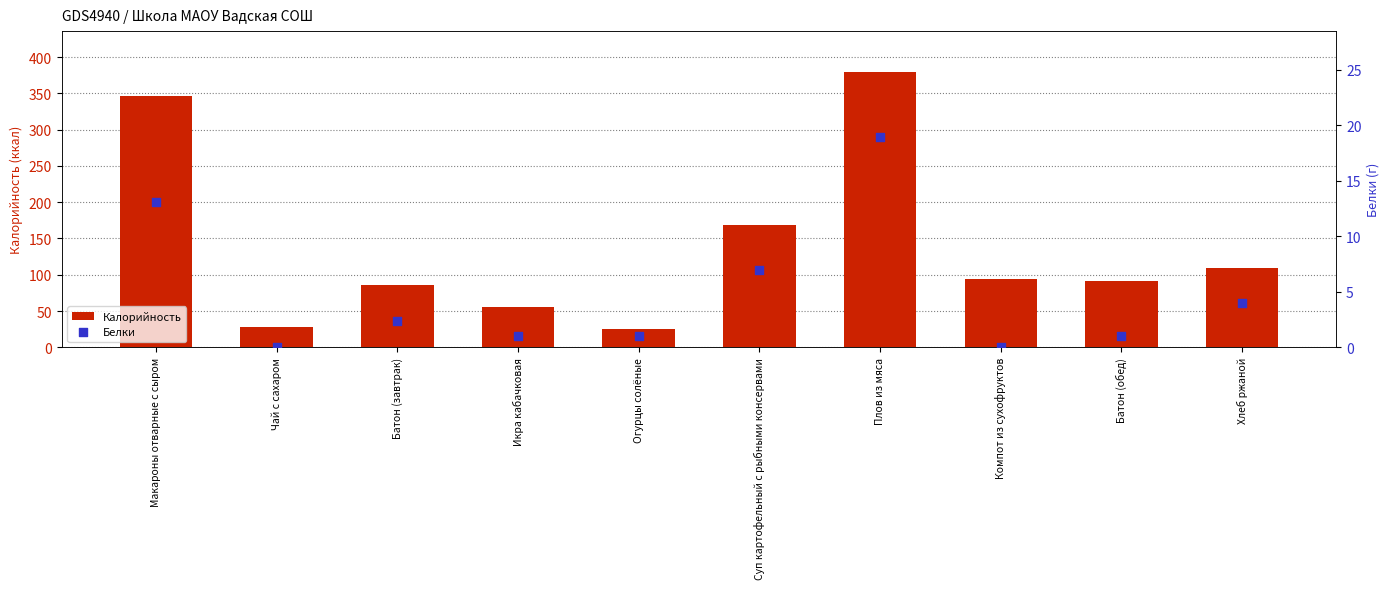

Which series reaches the minimum Y coordinate?

Белки